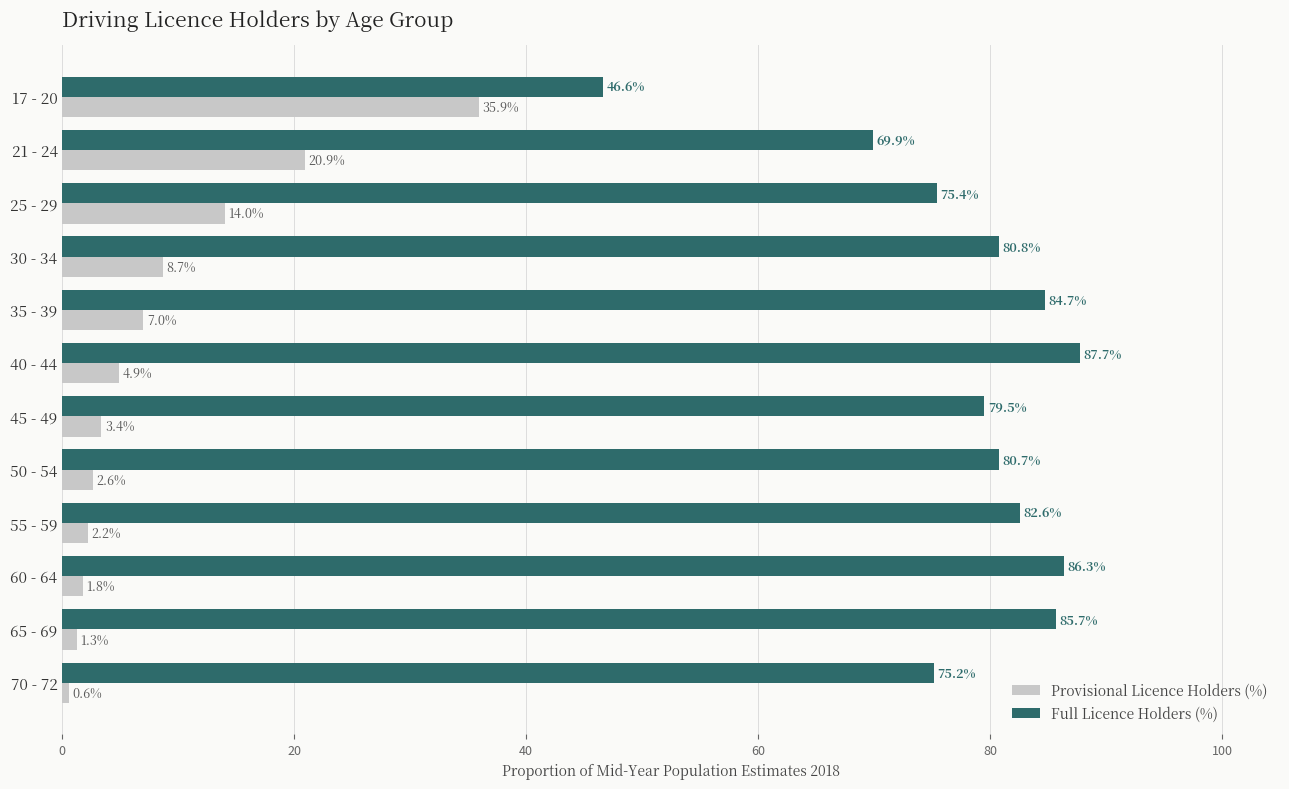

What is the sum of the Full Licence Holders (%) values at 35 - 39 and 40 - 44?

172.4